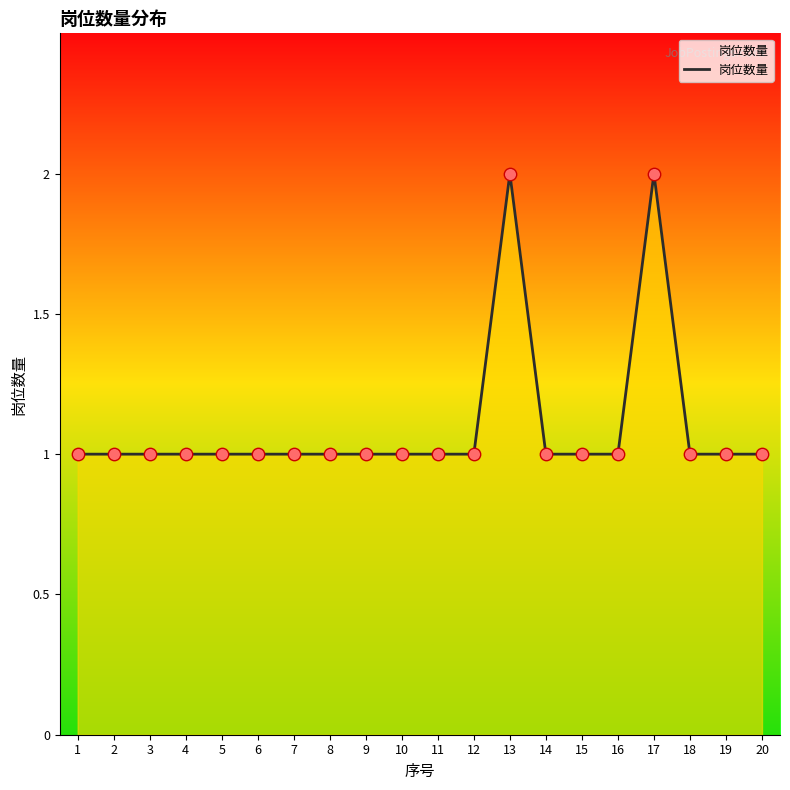

Approximately how many times larger is the value at 17 compared to 1?

2.0